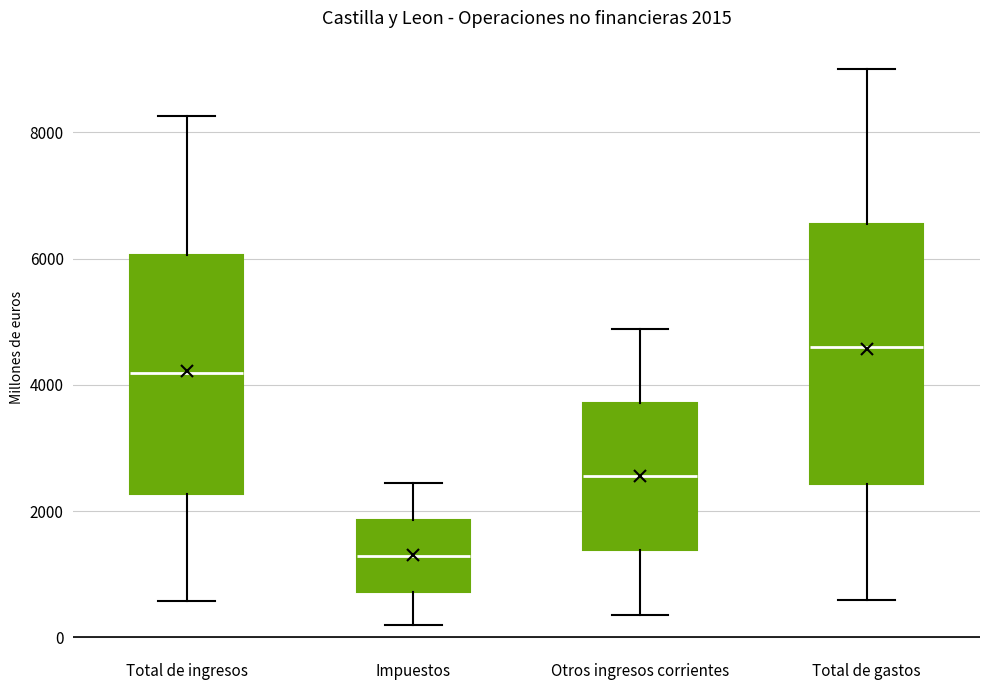

Which box is the tallest, from its lower edge to its upper edge?

Total de gastos